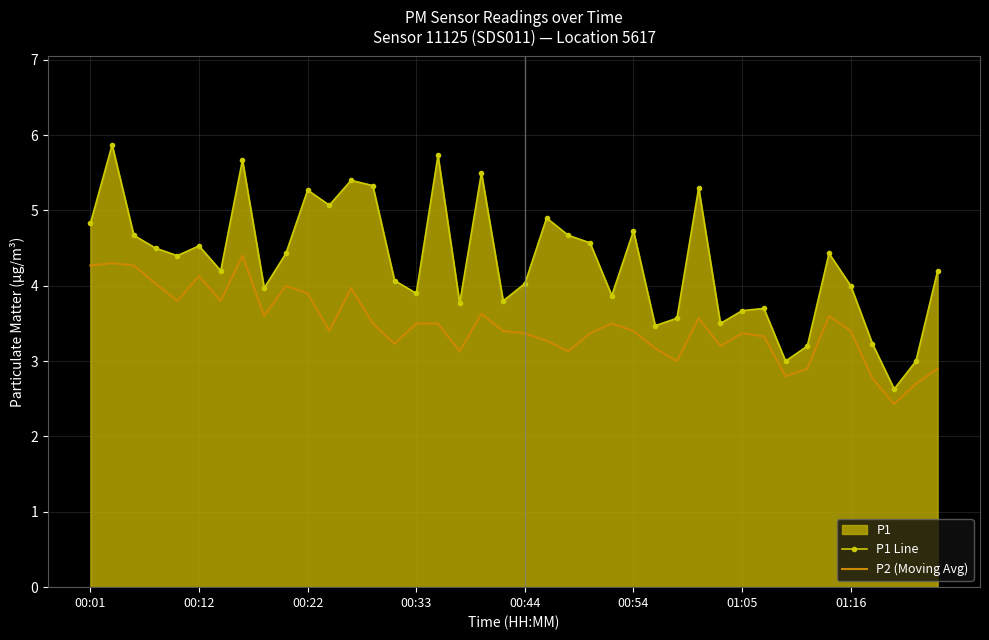

List the series in order of their overall mean, highest first.

P1 Line, P2 (Moving Avg)